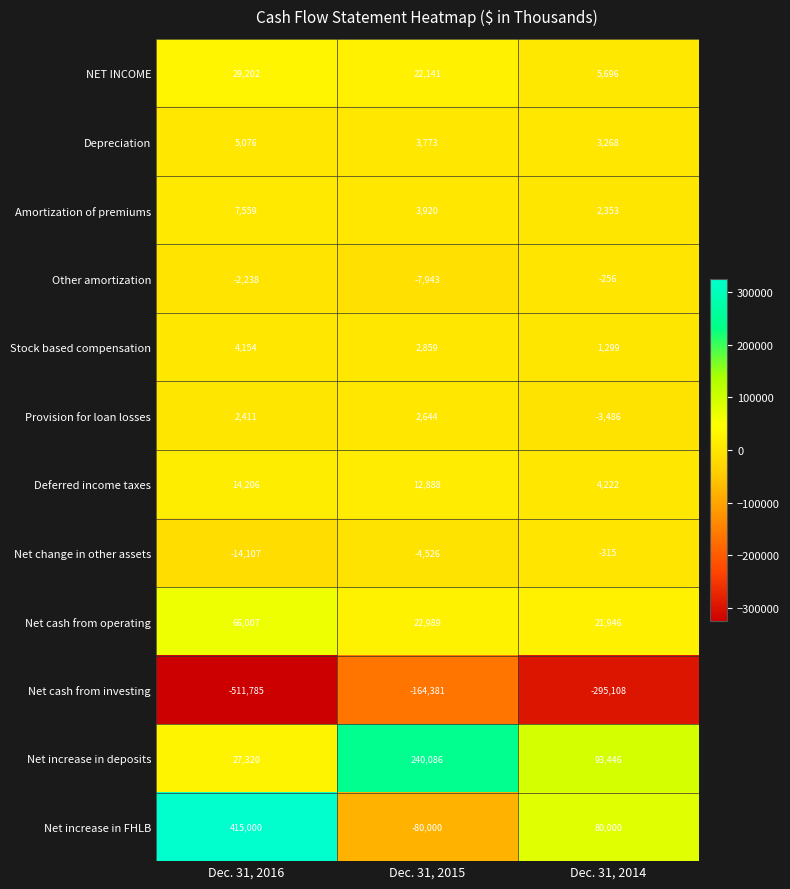

Rank the series by their maximum value, from lowest to highest.

Net cash from investing, Net change in other assets, Other amortization, Provision for loan losses, Stock based compensation, Depreciation, Amortization of premiums, Deferred income taxes, NET INCOME, Net cash from operating, Net increase in deposits, Net increase in FHLB